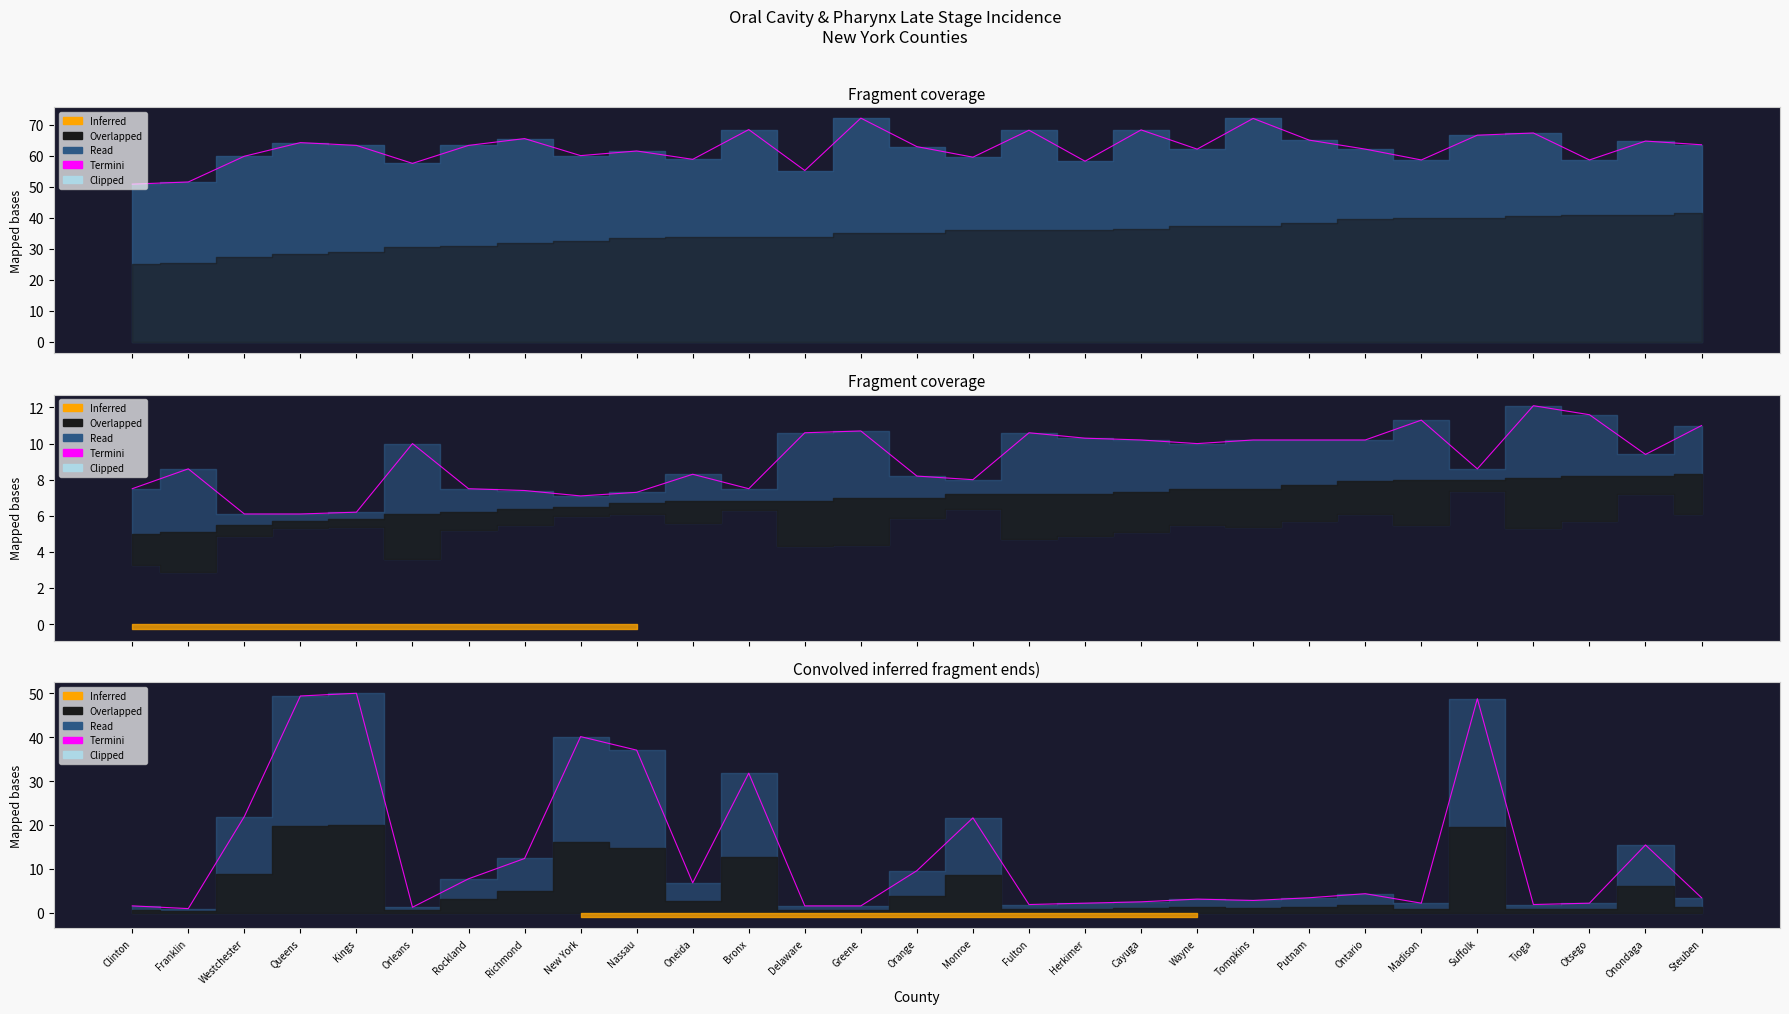

What is the label of the 22nd point from the left?

Putnam